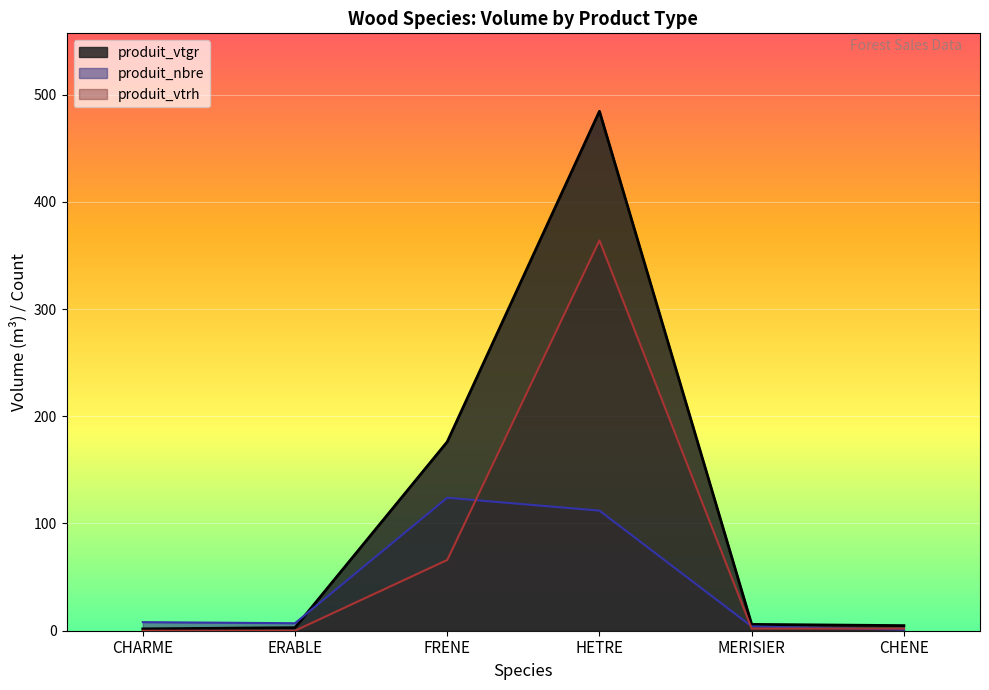

True or false: produit_vtgr has a value of 202.2 at 9.

False